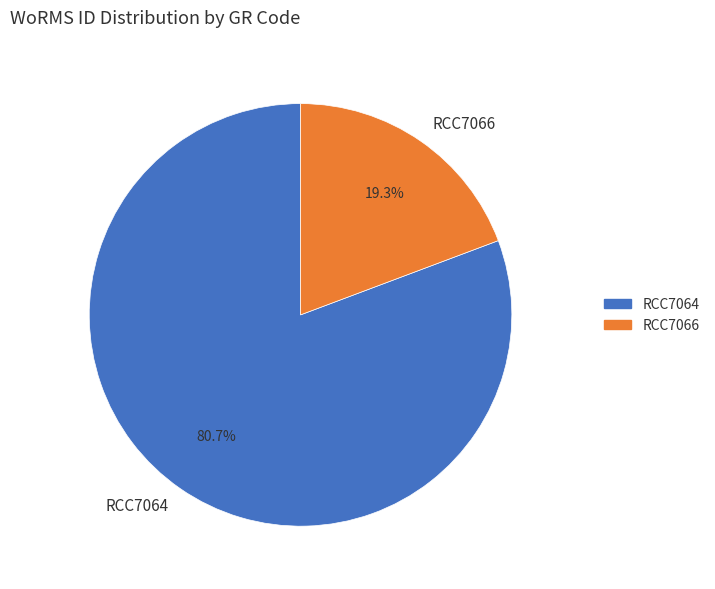

How many slices are in this pie chart?

2